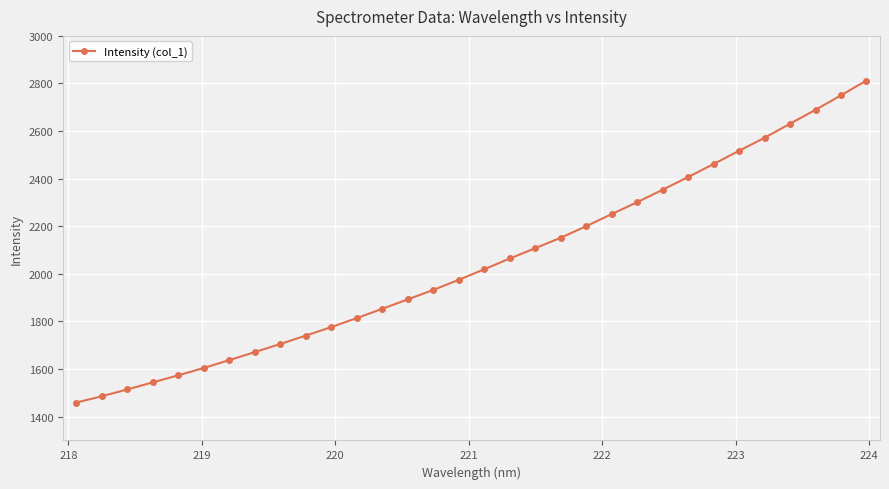

What is the smallest value displayed?

1459.4